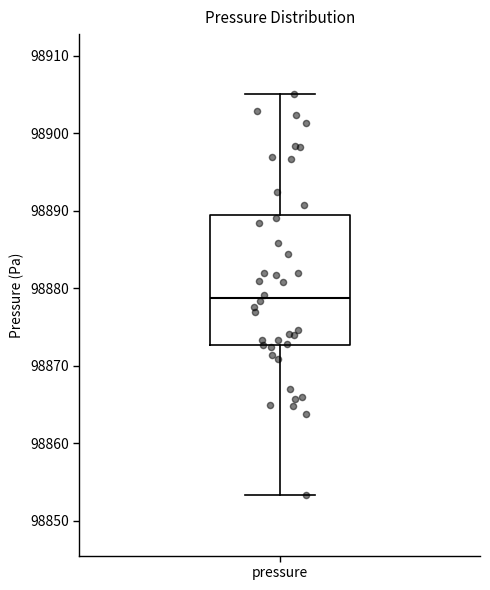

Where does the median line of the box for pressure sit on the y-axis? The values are not printed on the chart, so give them approximately, as read against the axis.

98879